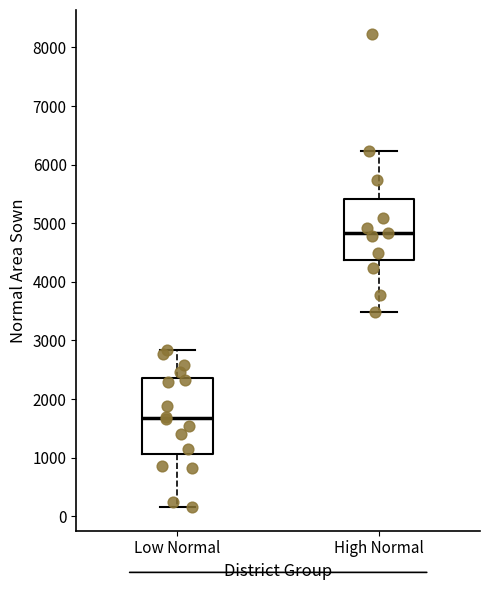

Which box's median line is the highest?

High Normal